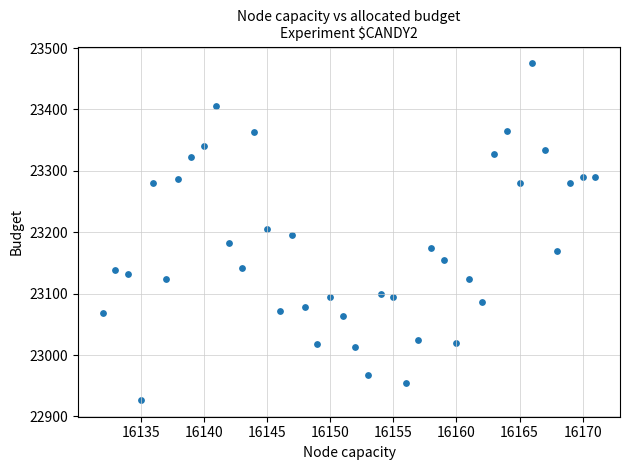

What is the range of Y values (max minus min)?

548